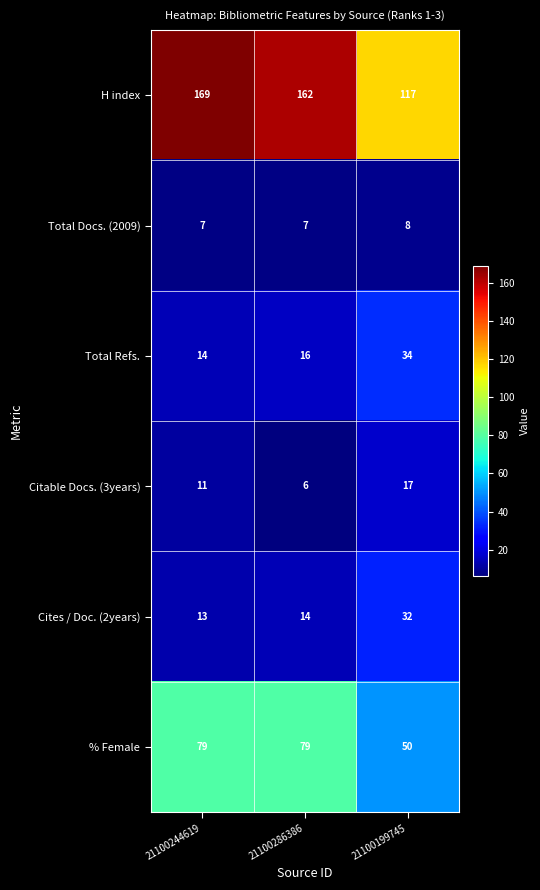

Is the value of Total Refs. at 21100286386 greater than the value of H index at 21100244619?

No